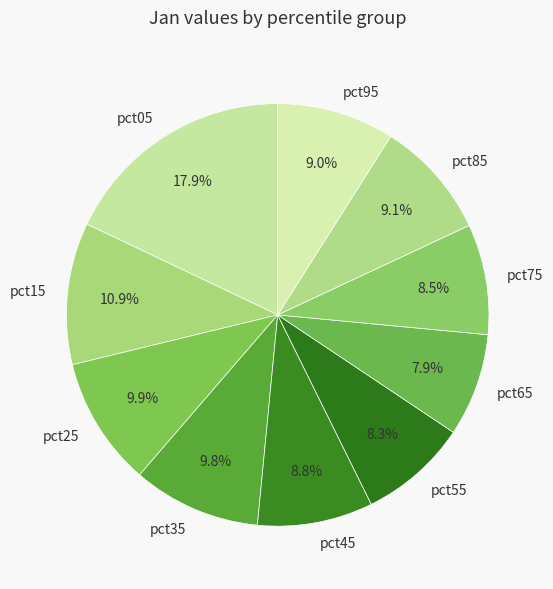

Which category has the biggest portion of the pie?

pct05